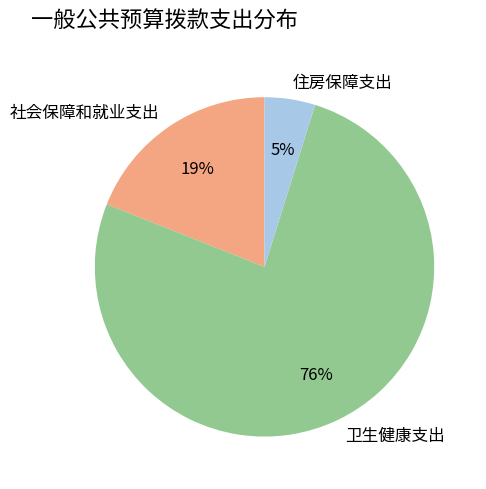

To the nearest percent, what percentage of the pie is 社会保障和就业支出?

19%